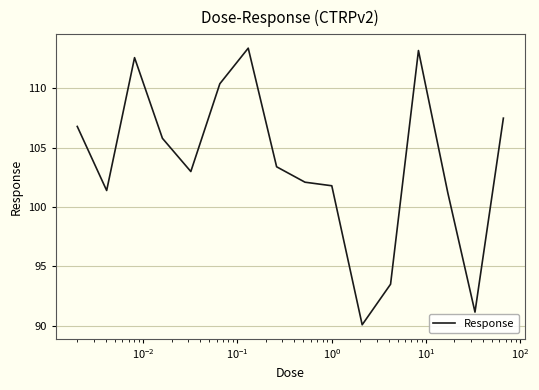

What is the greatest value displayed?

113.4